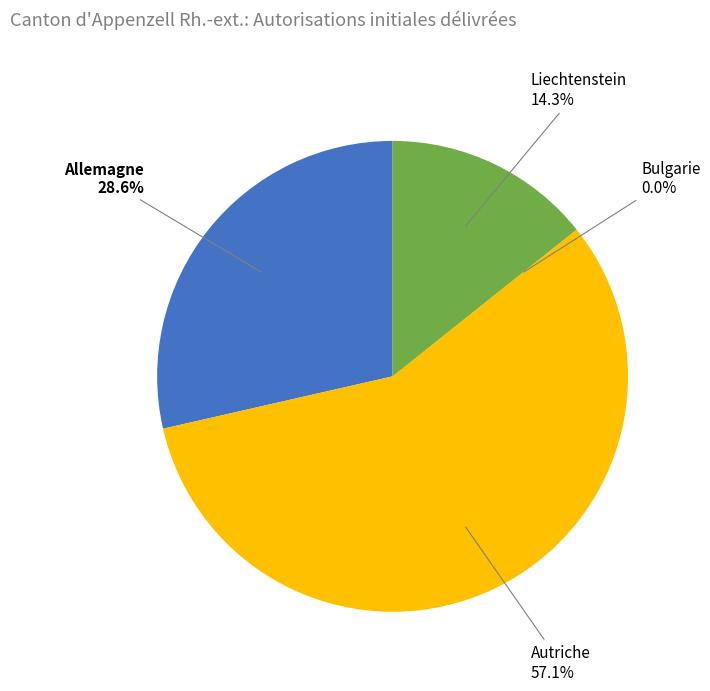

Is there any slice that represents more than half of the pie?

Yes